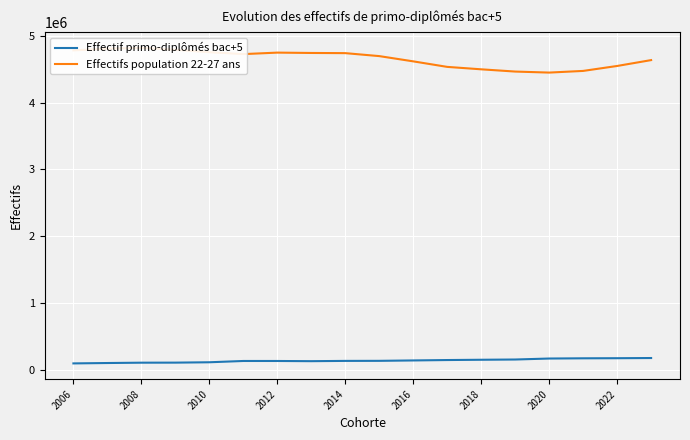

What is the highest value of the Effectif primo-diplômés bac+5 series?

178756